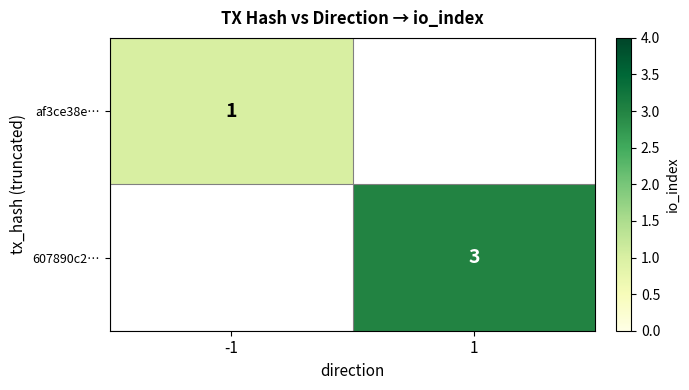

How many data points does each series have?

2